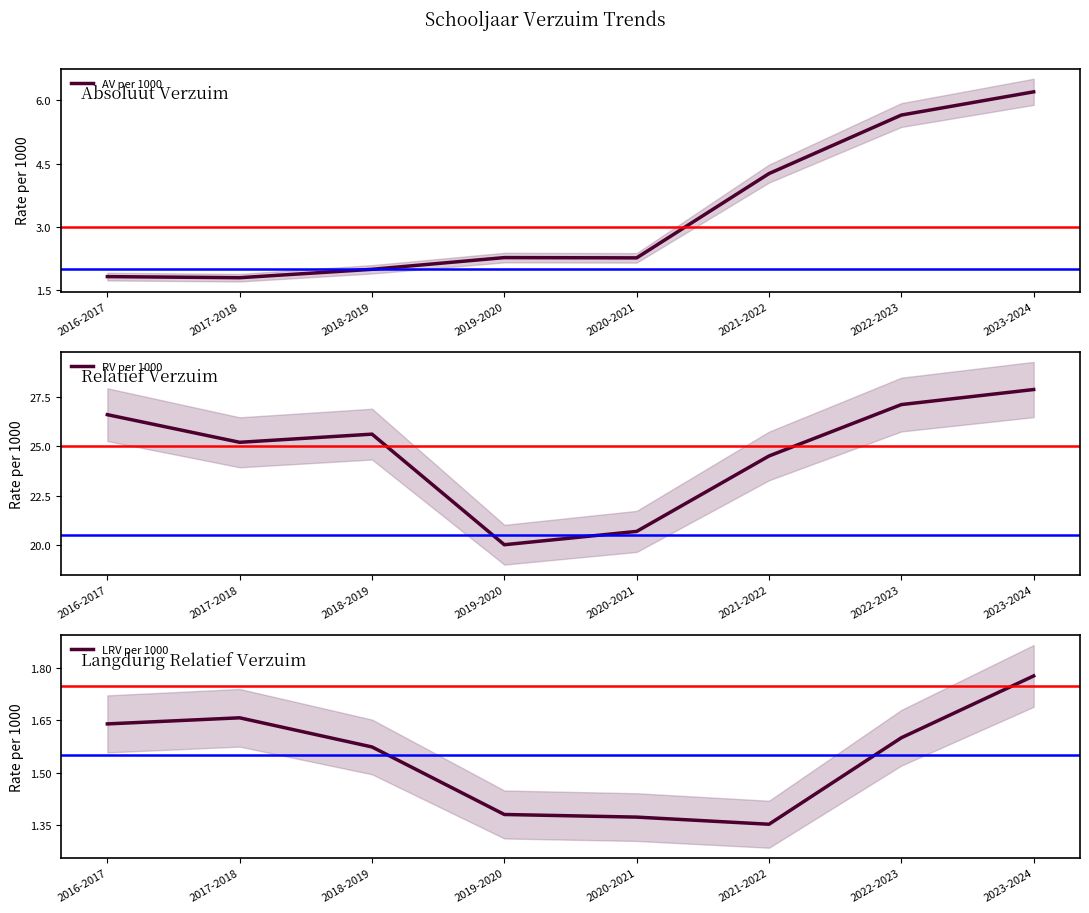

Is it true that AV per 1000 equals 1.4 at 2019-2020?

False